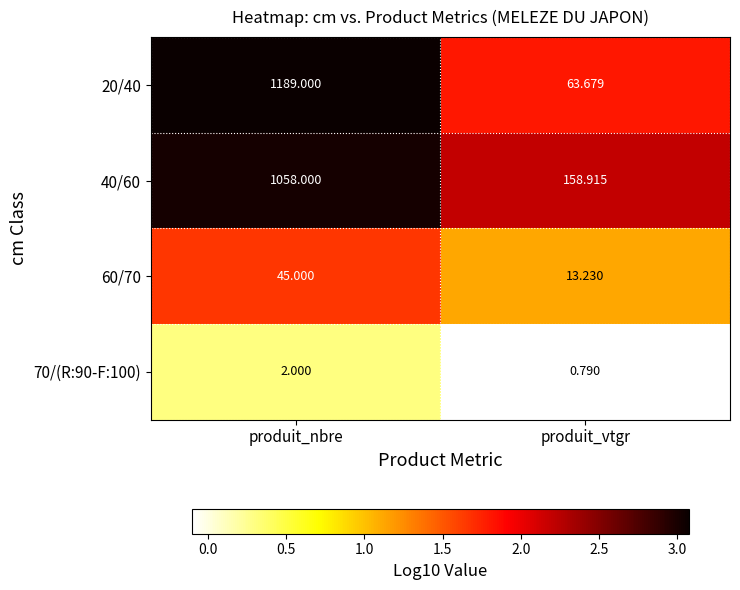

What is the total value across all series at produit_nbre?

2294.0